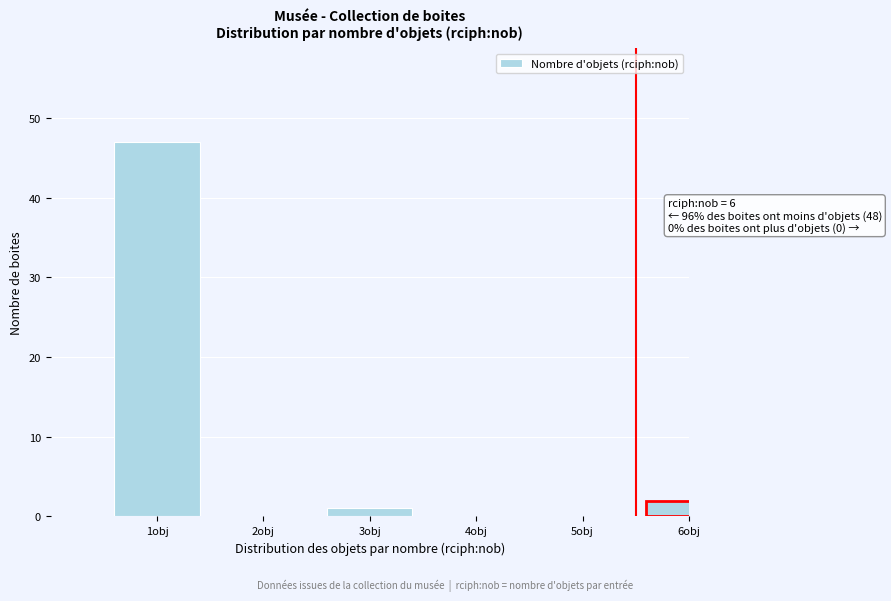

Reading left to right, transcribe all the data shown in this chart.

1obj=47	2obj=0	3obj=1	4obj=0	5obj=0	6obj=2